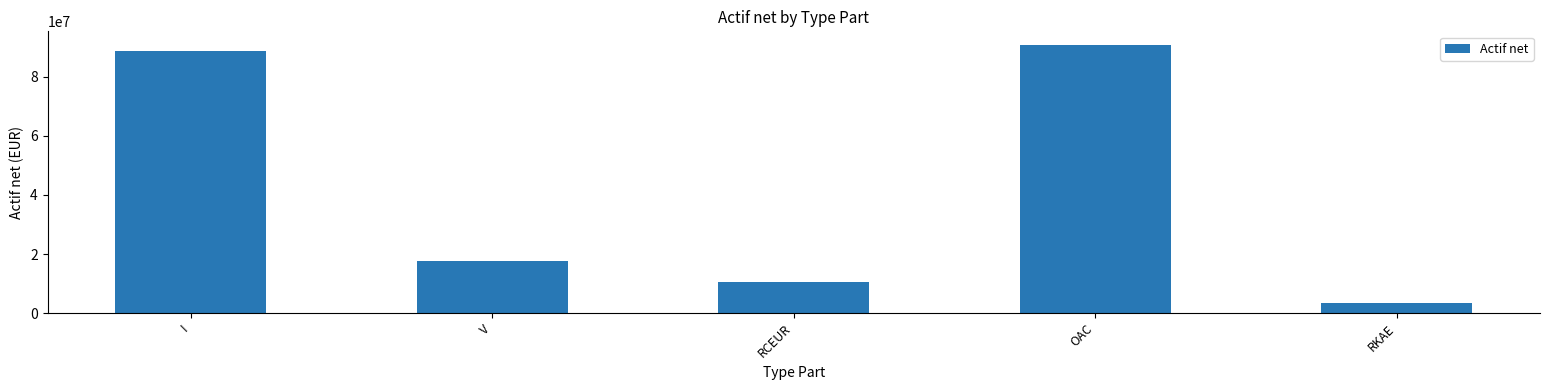

At which label does the data first exceed 17713938?

I